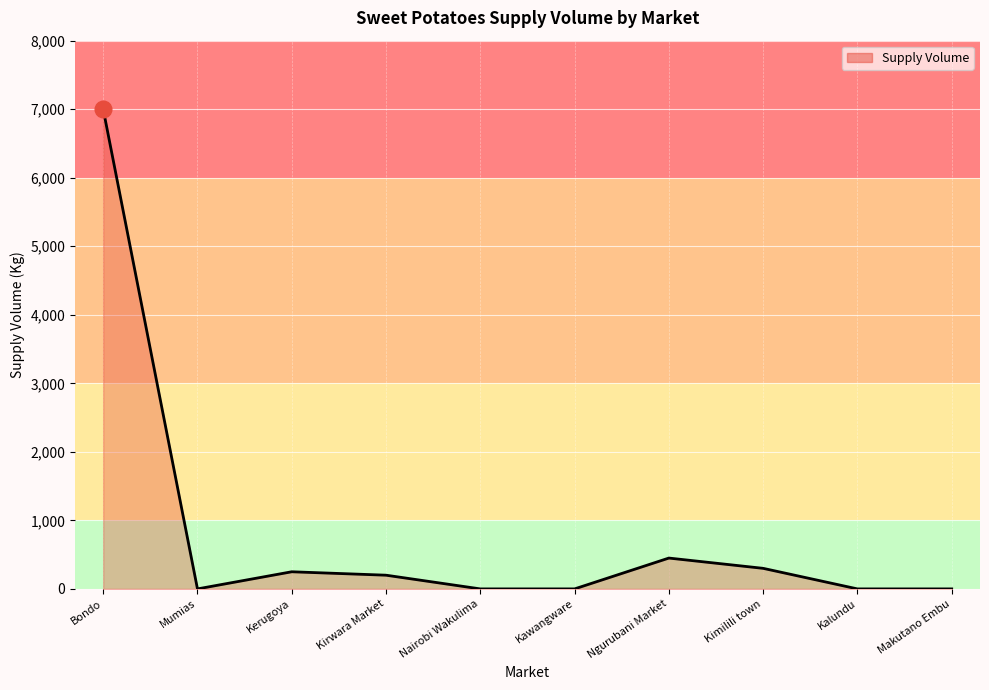

What is the change in value from Bondo to Kirwara Market?

-6800